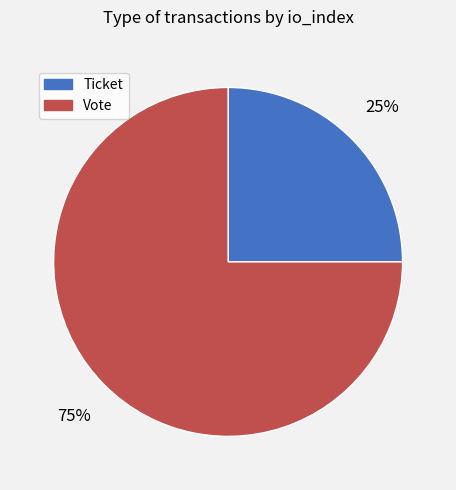

What is the largest slice in the pie chart?

Vote